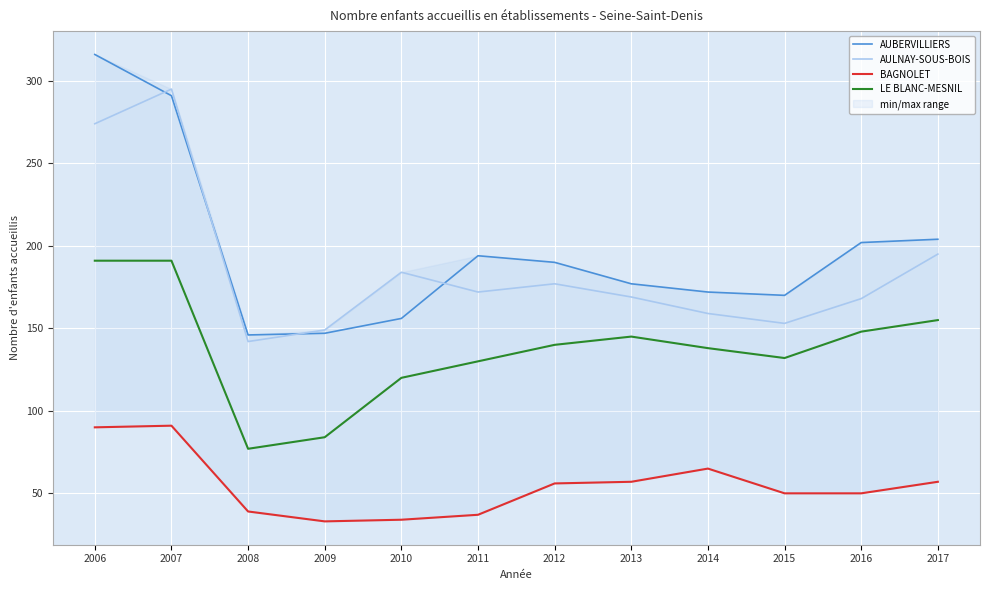

What is the value of the BAGNOLET point at the 1st from the left?

90